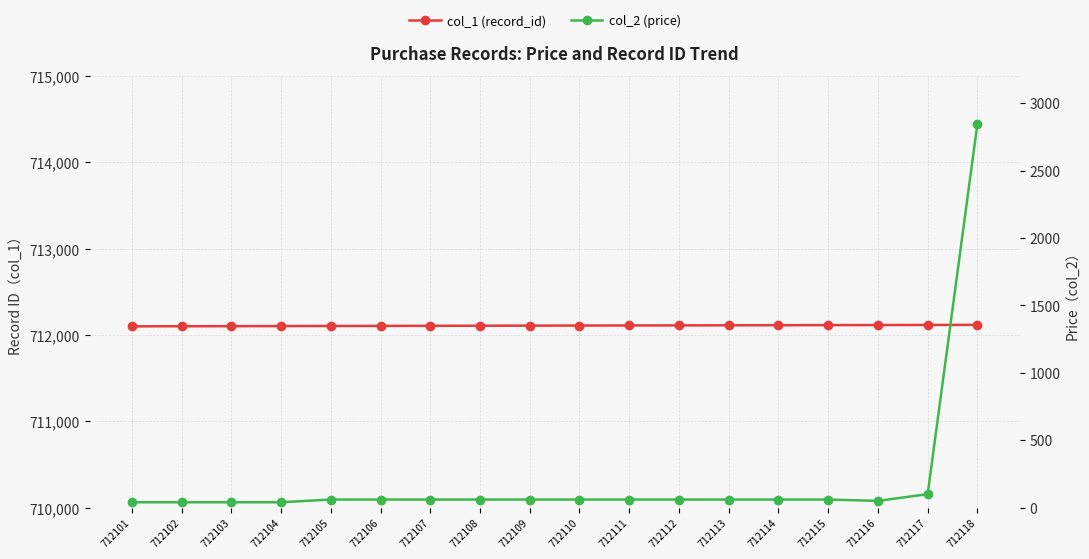

The value of col_2 (price) at 712105 is 60.0. True or false?

True